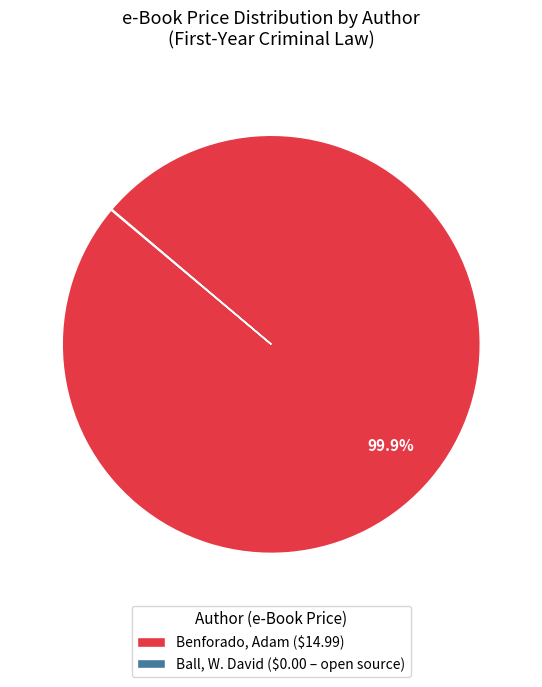

Which category accounts for the majority?

Benforado, Adam